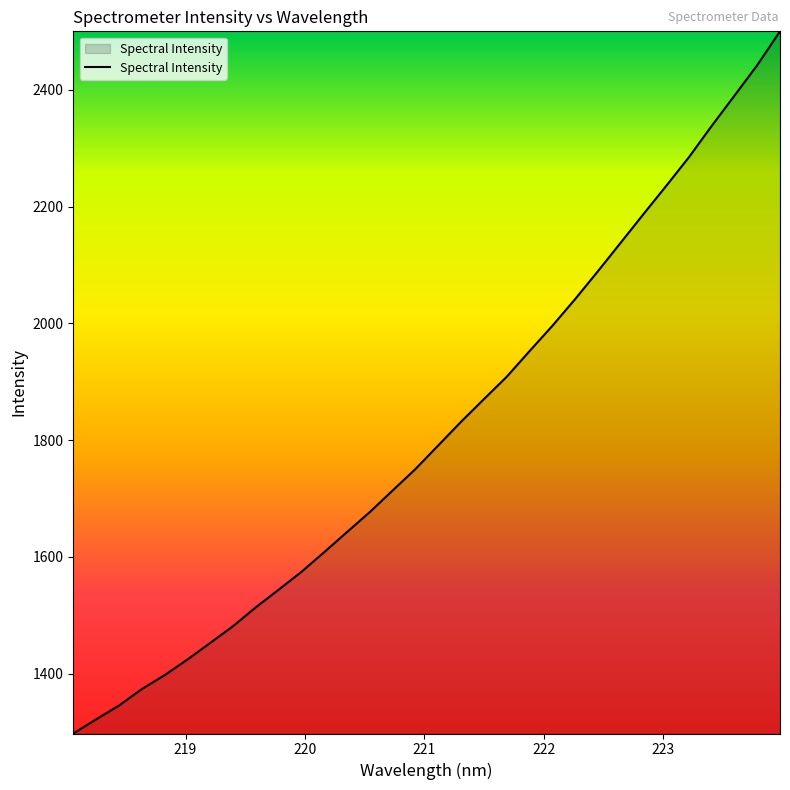

What is the minimum value shown in the chart?

1297.6